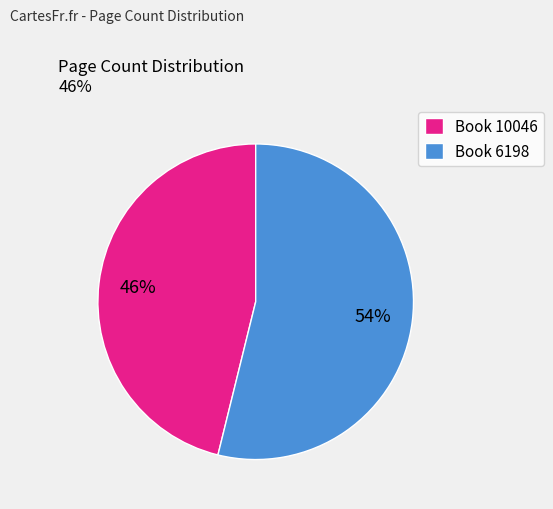

True or false: Book 6198 accounts for 54% of the total.

True